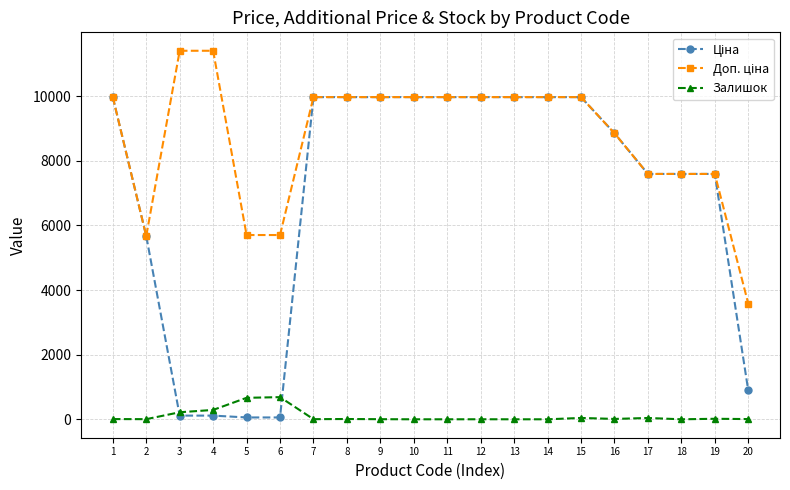

True or false: Залишок has more than 1 points higher than both neighbors.

True